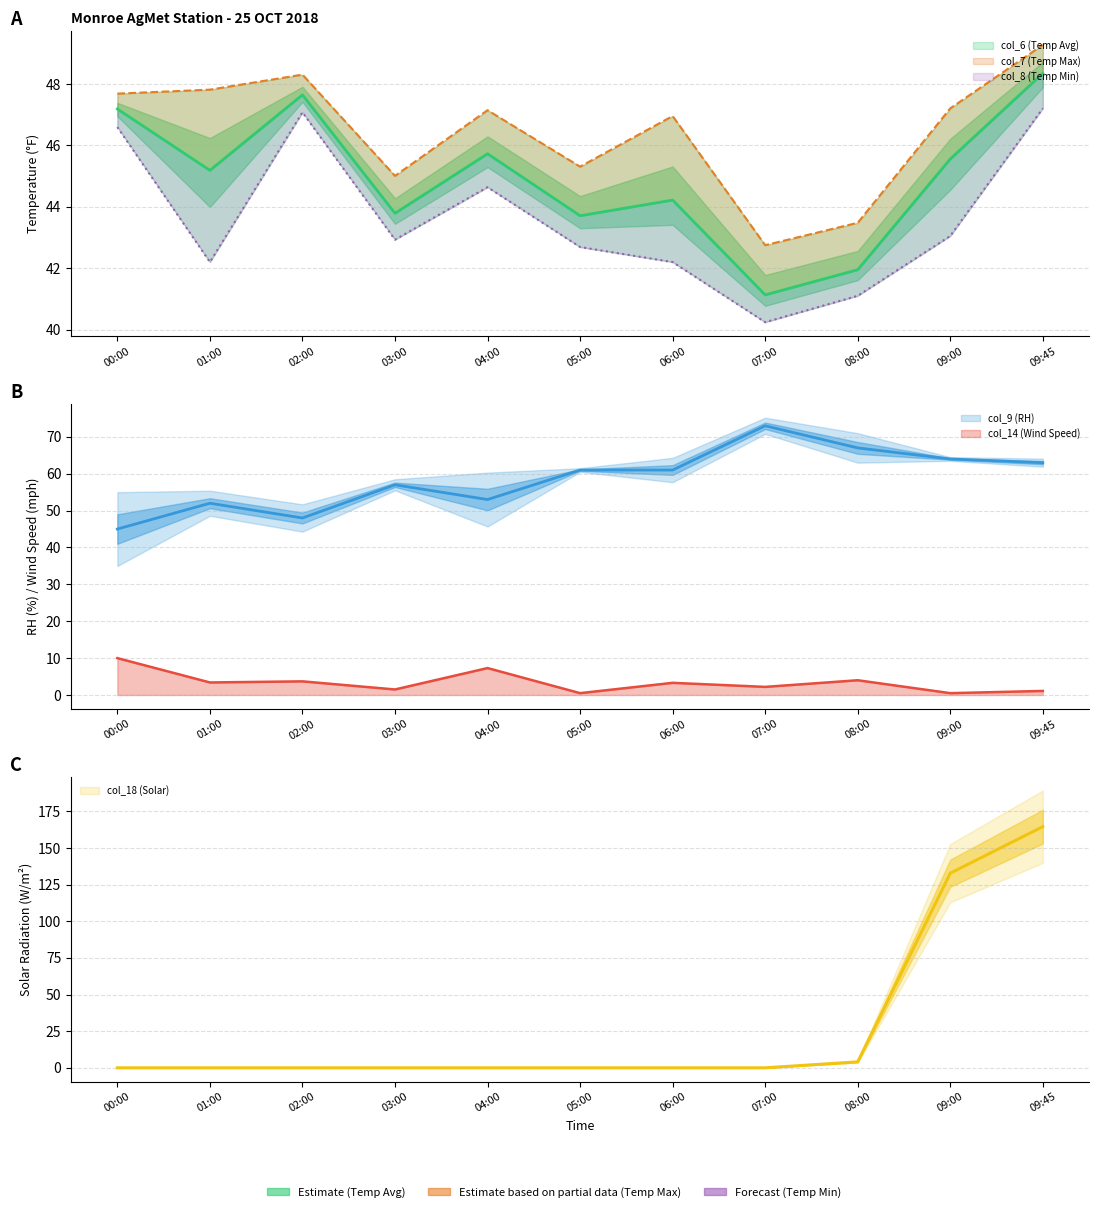

After their last crossing, which series has the higher values: col_18 (Solar) or col_6 (Temp Avg)?

col_18 (Solar)